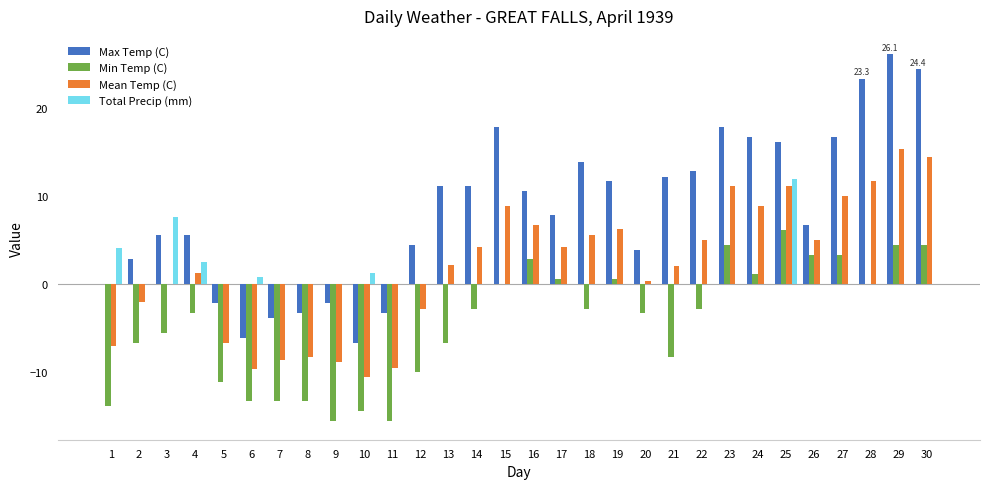

What is the difference between the Max Temp (C) values at 18 and 20?

10.0